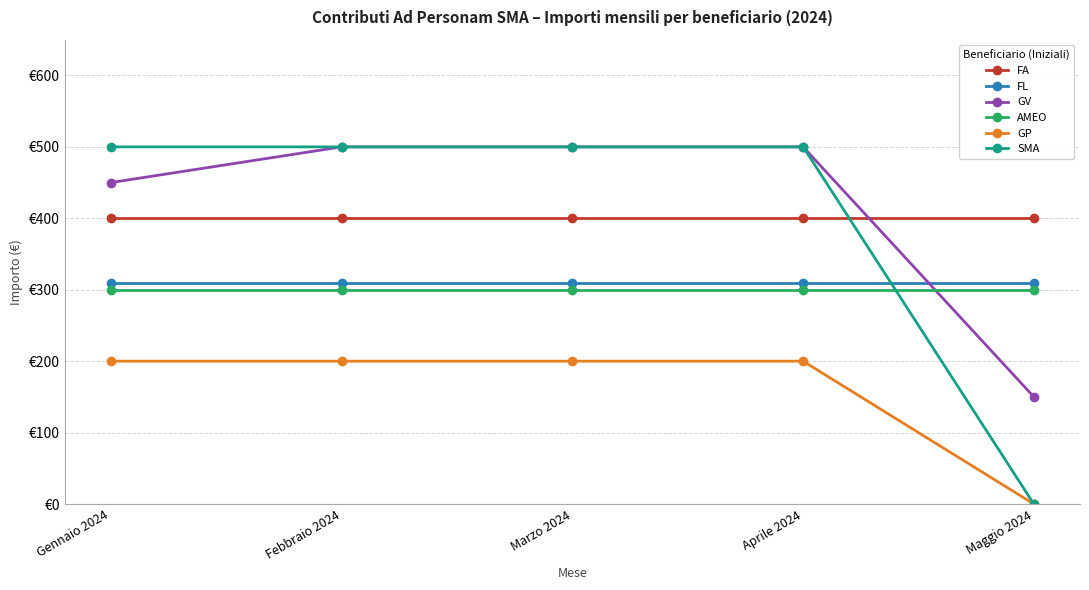

True or false: SMA and GV cross at least once.

False